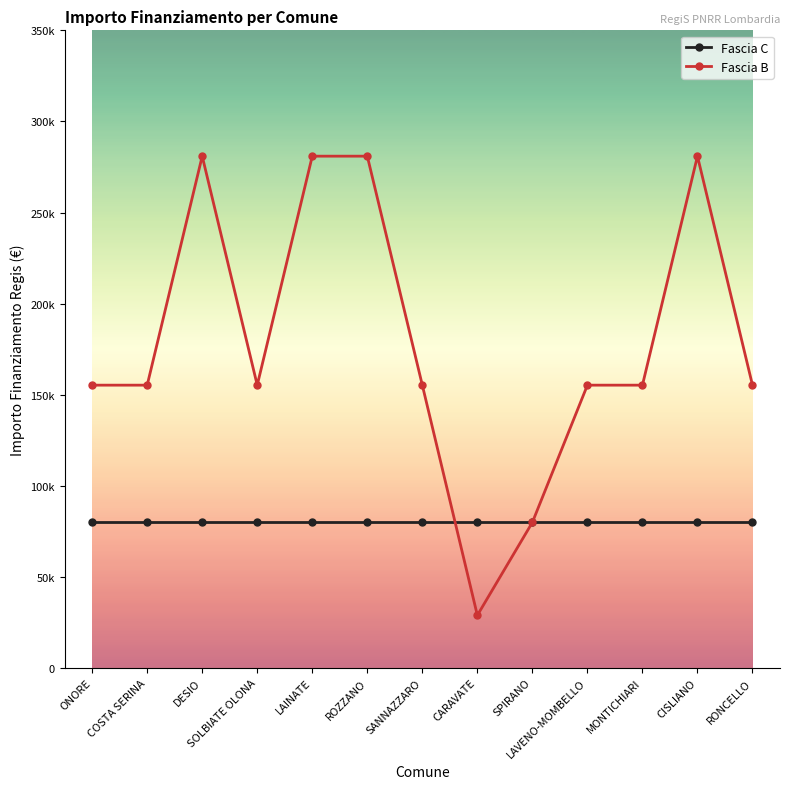

What is the maximum value for Fascia B?

280932